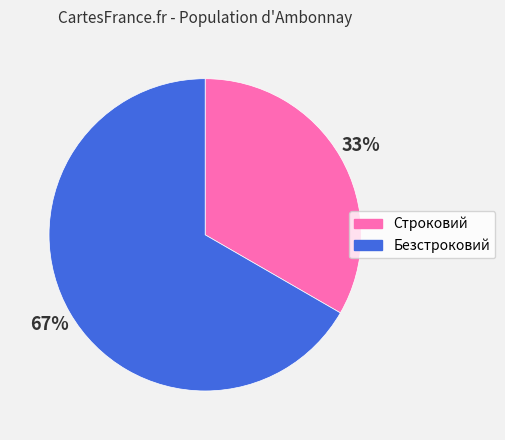

Rank the categories by value from lowest to highest.

Строковий, Безстроковий